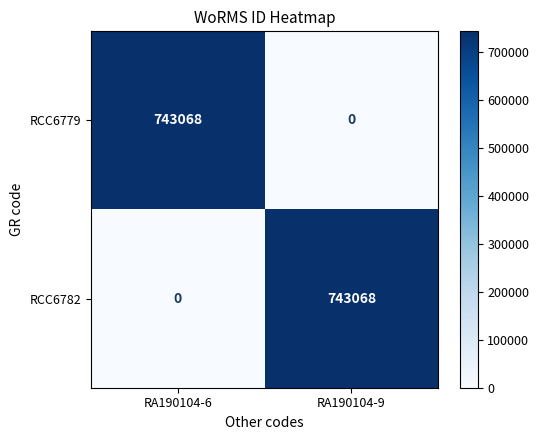

True or false: RCC6779 has a value of 743068 at RA190104-6.

True